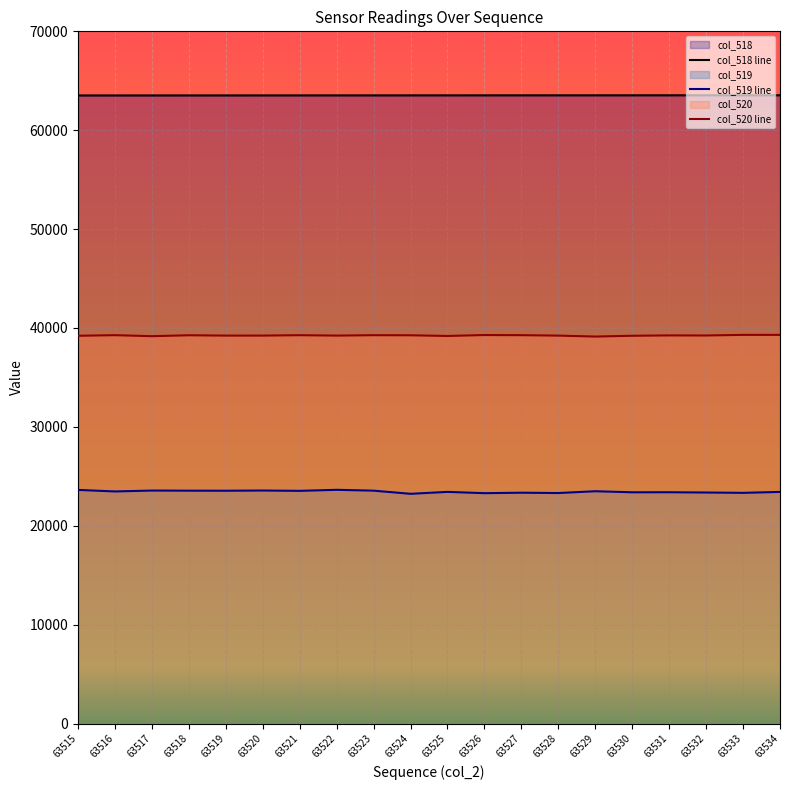

Count the number of data series in this chart.

3